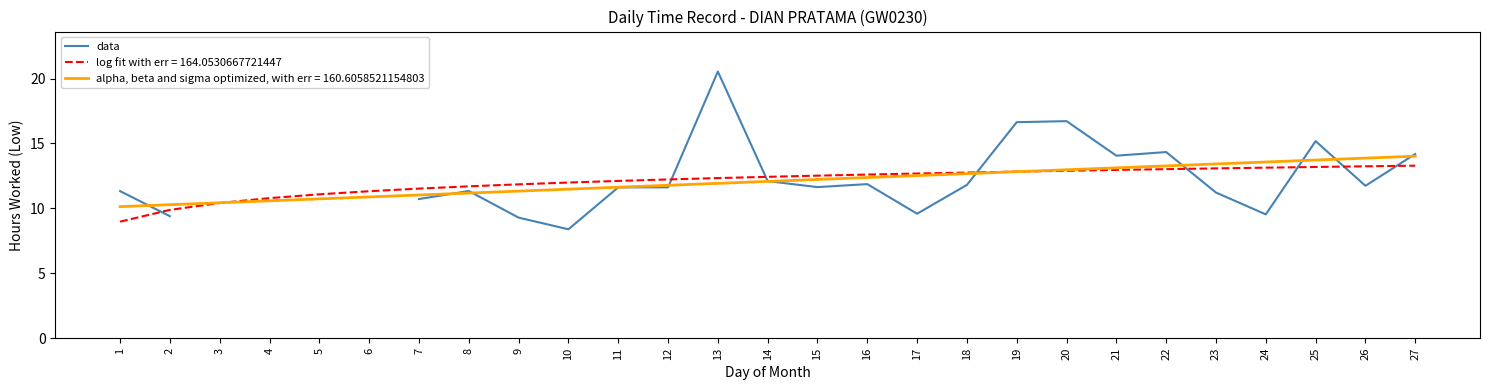

What is the minimum value shown in the chart?

8.4